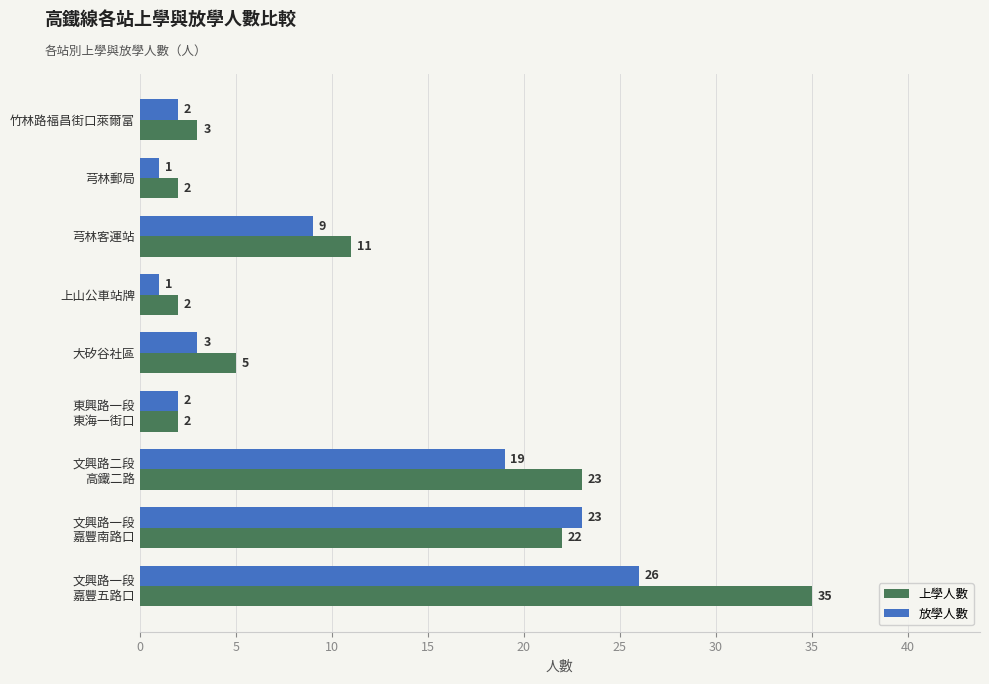

Rank the series by their average value, from highest to lowest.

上學人數, 放學人數